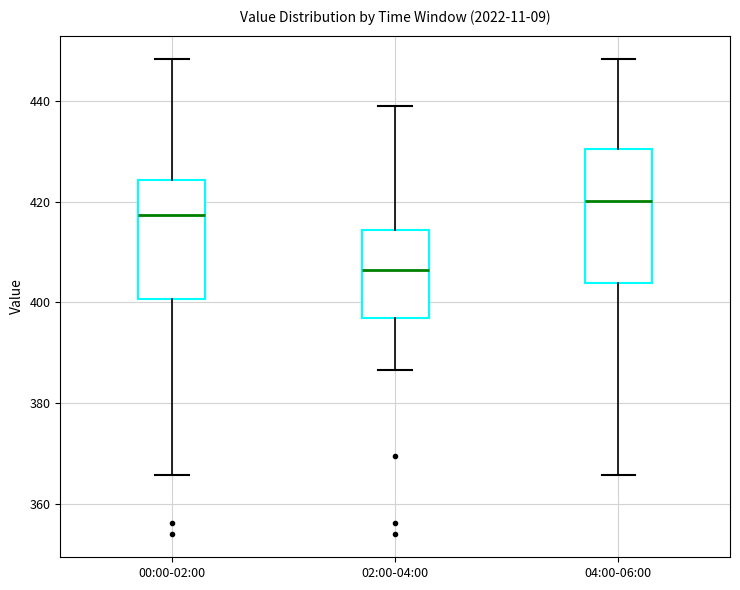

Which box is the tallest, from its lower edge to its upper edge?

04:00-06:00